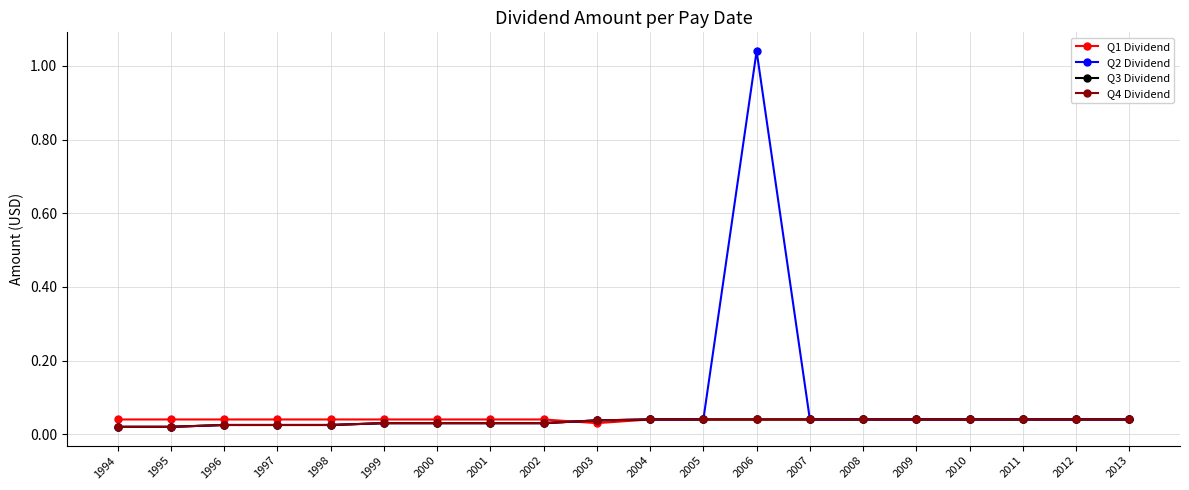

True or false: Q4 Dividend has more than 1 interior local peaks.

False